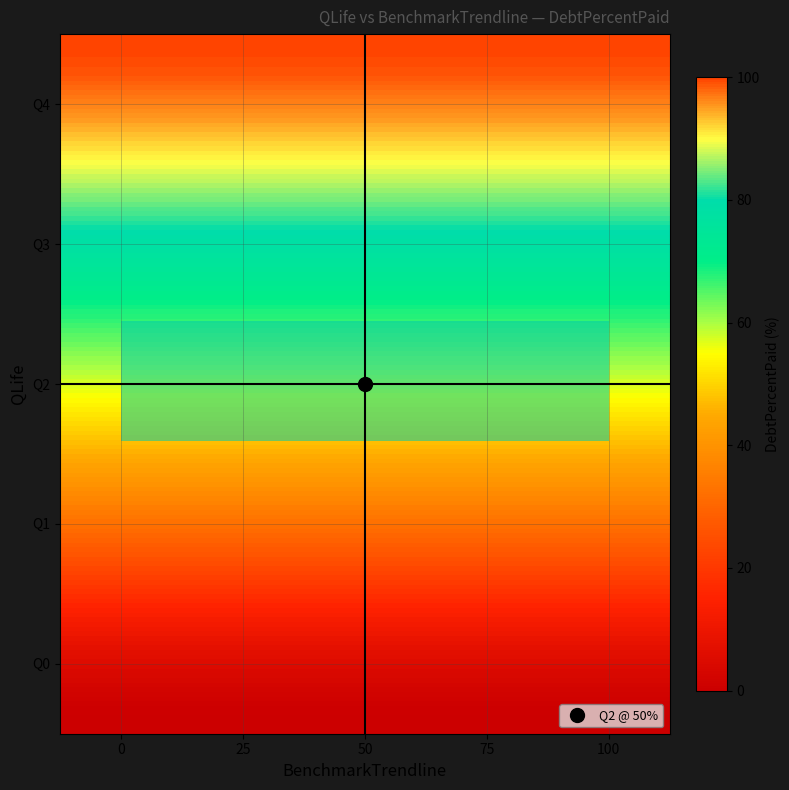

Between 0 and 2, which series saw the biggest shift?

Q0